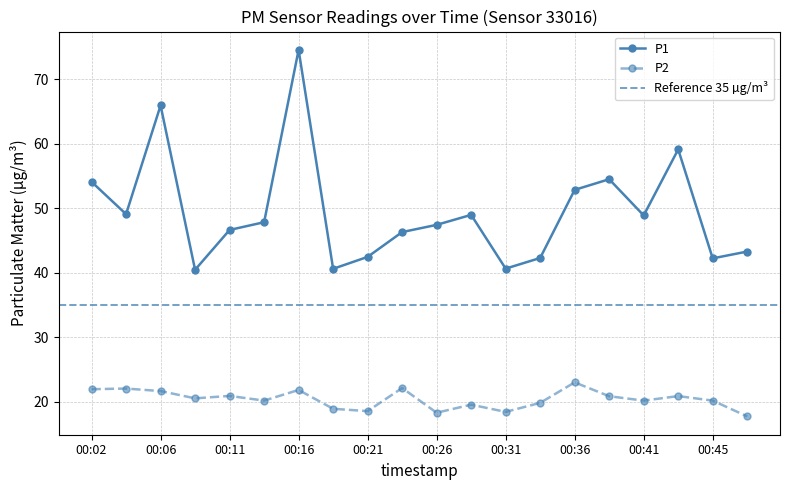

Rank the series by their maximum value, from highest to lowest.

P1, P2